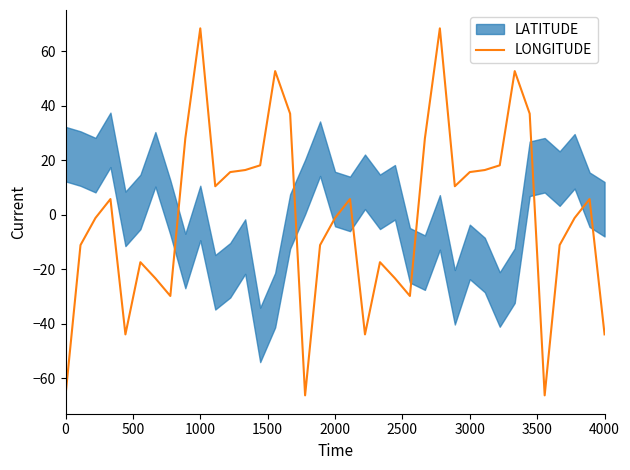

What is the maximum value shown in the chart?

68.3